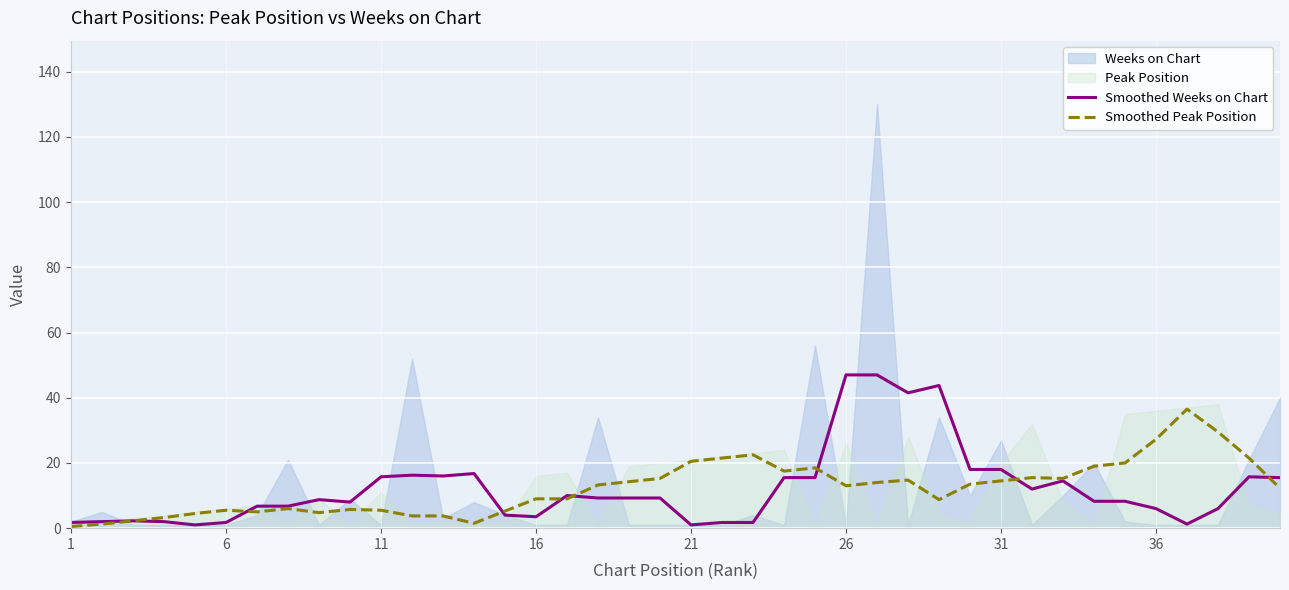

What is the value of the Smoothed Weeks on Chart point at the 6th from the left?

1.8